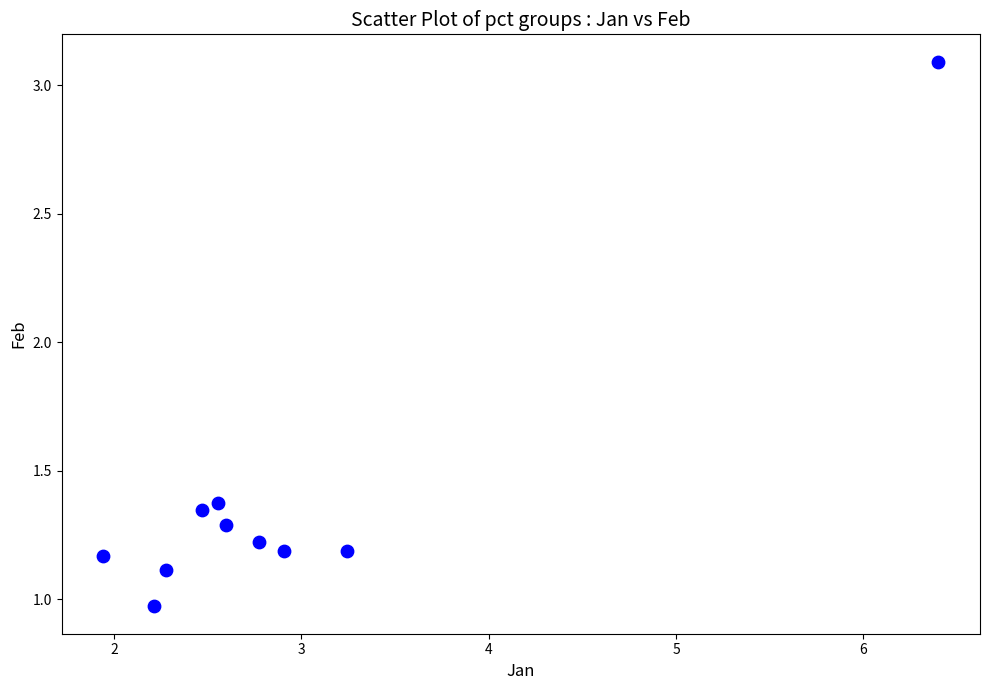

What is the range of Y values (max minus min)?

2.1